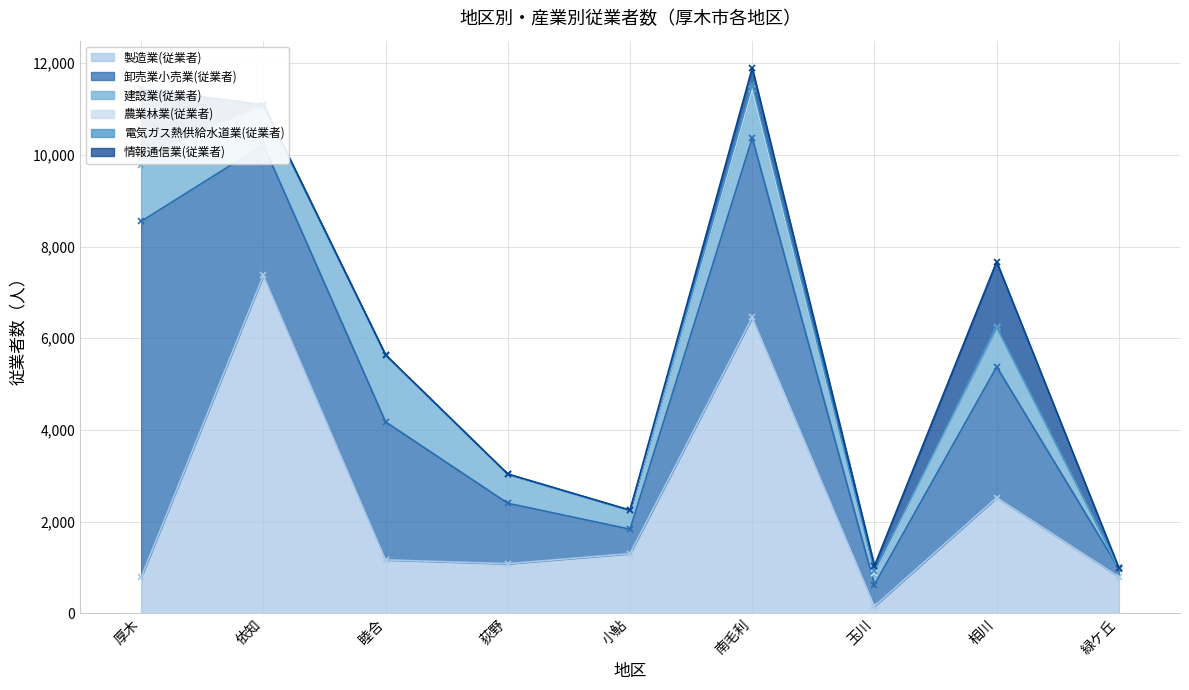

At which category does 情報通信業(従業者) reach its first local peak?

睦合